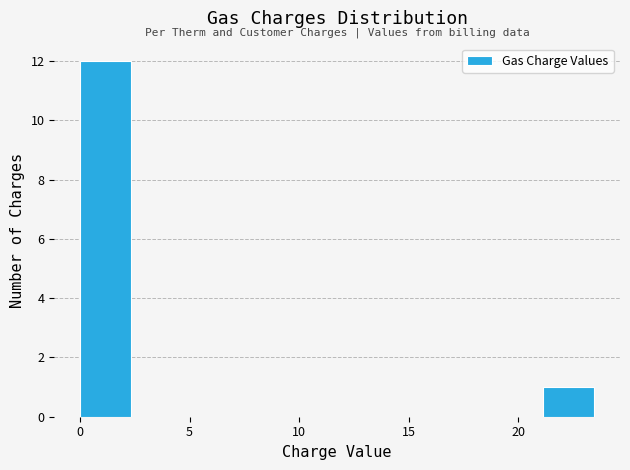

Reading left to right, transcribe this chart: for each bar, give the range it covers on the x-axis and its height. Neither the bar edges nor the heights are printed on the chart, so give them approximately, as read against the axes.

0.0 to 2.5: 12
2.5 to 4.5: 0
4.5 to 7.0: 0
7.0 to 9.5: 0
9.5 to 11.5: 0
11.5 to 14.0: 0
14.0 to 16.5: 0
16.5 to 19.0: 0
19.0 to 21.0: 0
21.0 to 23.5: 1